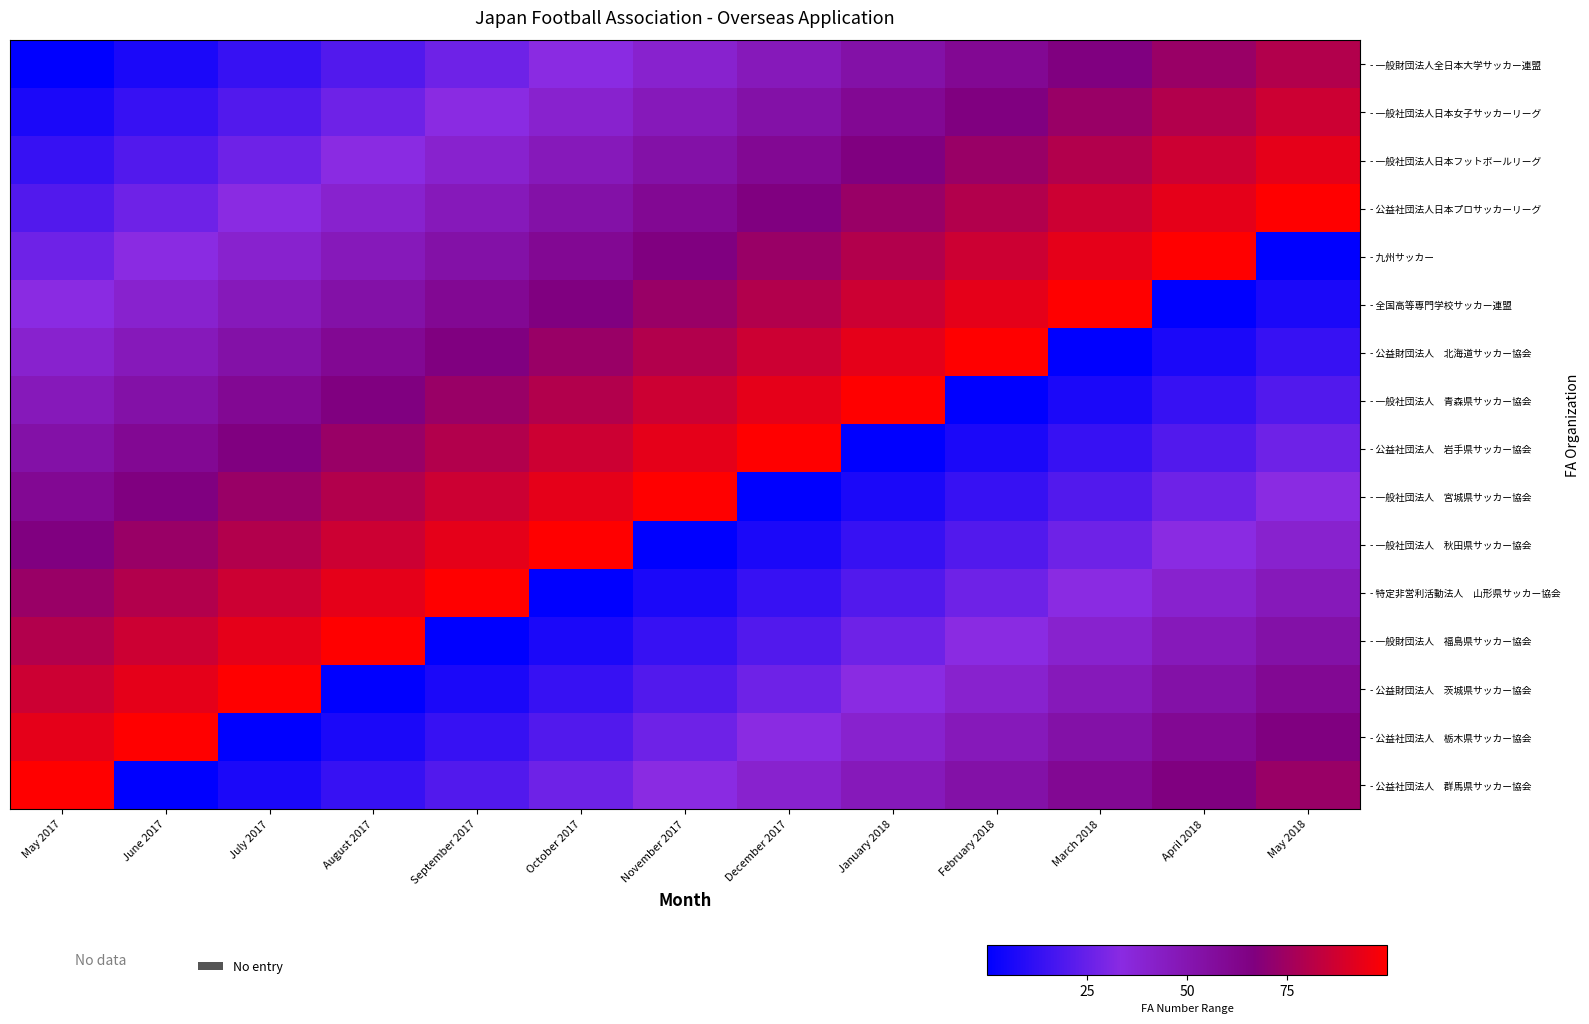

Which label corresponds to the smallest value in the chart?

May 2017